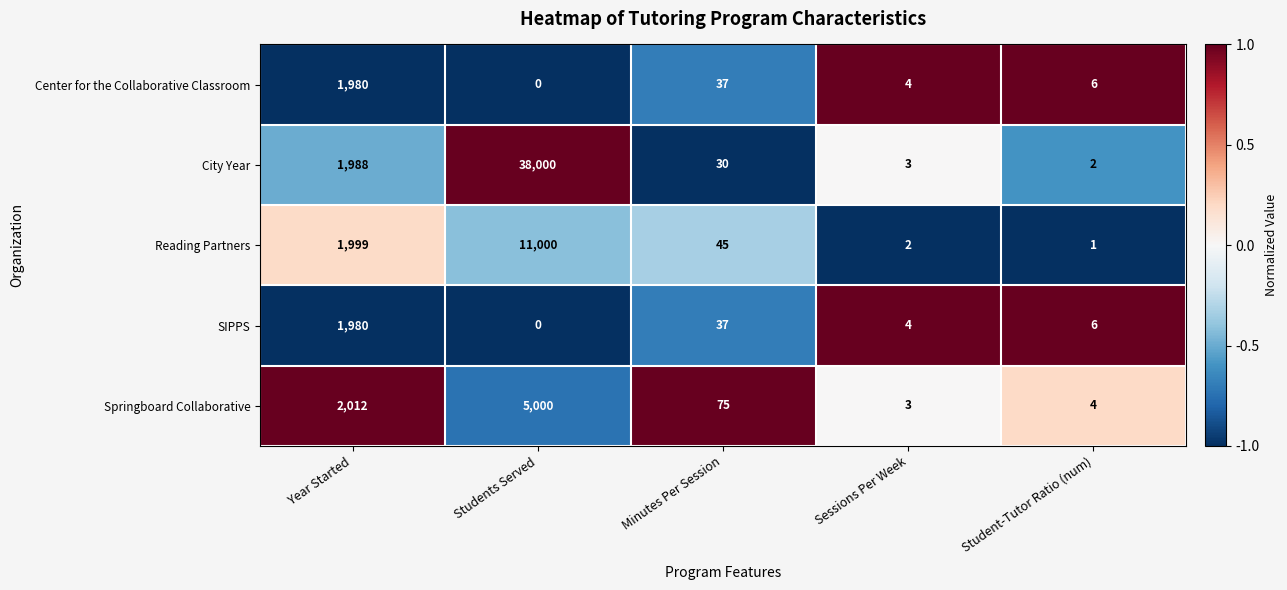

Reading left to right, transcribe all the data shown in this chart.

Center for the Collaborative Classroom: Year Started=1980	Students Served=0	Minutes Per Session=37	Sessions Per Week=4	Student-Tutor Ratio (num)=6
City Year: Year Started=1988	Students Served=38000	Minutes Per Session=30	Sessions Per Week=3	Student-Tutor Ratio (num)=2
Reading Partners: Year Started=1999	Students Served=11000	Minutes Per Session=45	Sessions Per Week=2	Student-Tutor Ratio (num)=1
SIPPS: Year Started=1980	Students Served=0	Minutes Per Session=37	Sessions Per Week=4	Student-Tutor Ratio (num)=6
Springboard Collaborative: Year Started=2012	Students Served=5000	Minutes Per Session=75	Sessions Per Week=3	Student-Tutor Ratio (num)=4